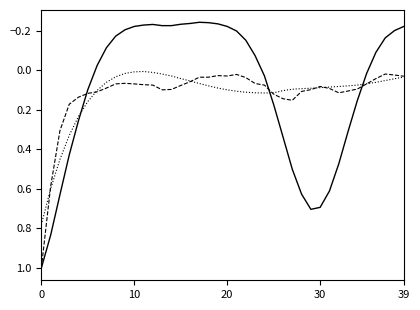

What is the greatest value displayed?

1.0